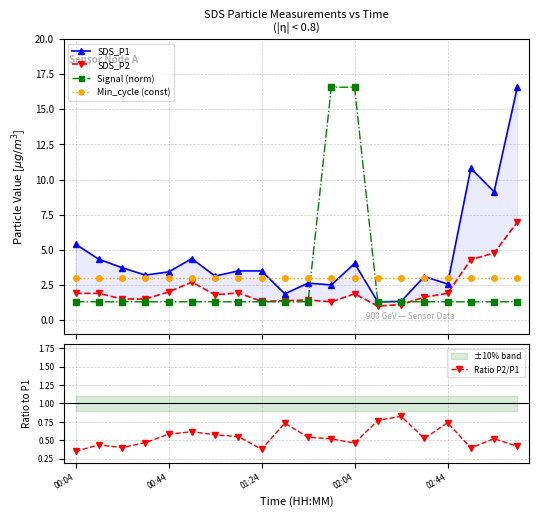

What is the highest value of the Signal (norm) series?

16.6